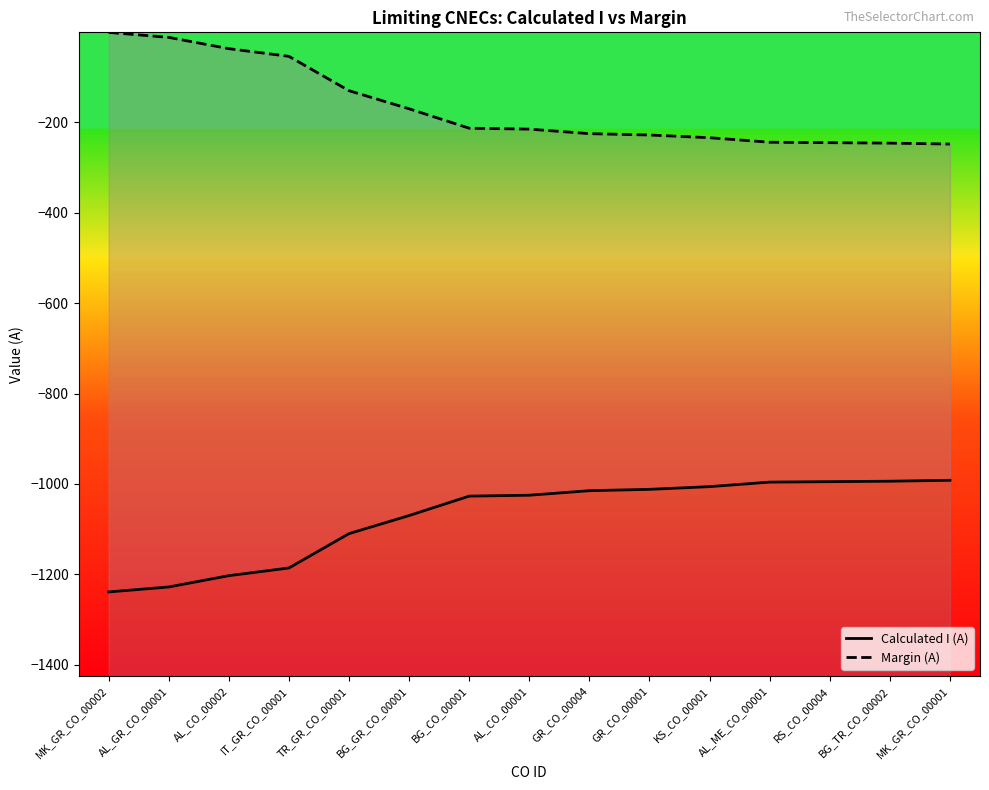

Where does the Margin (A) series first go above -215?

MK_GR_CO_00002